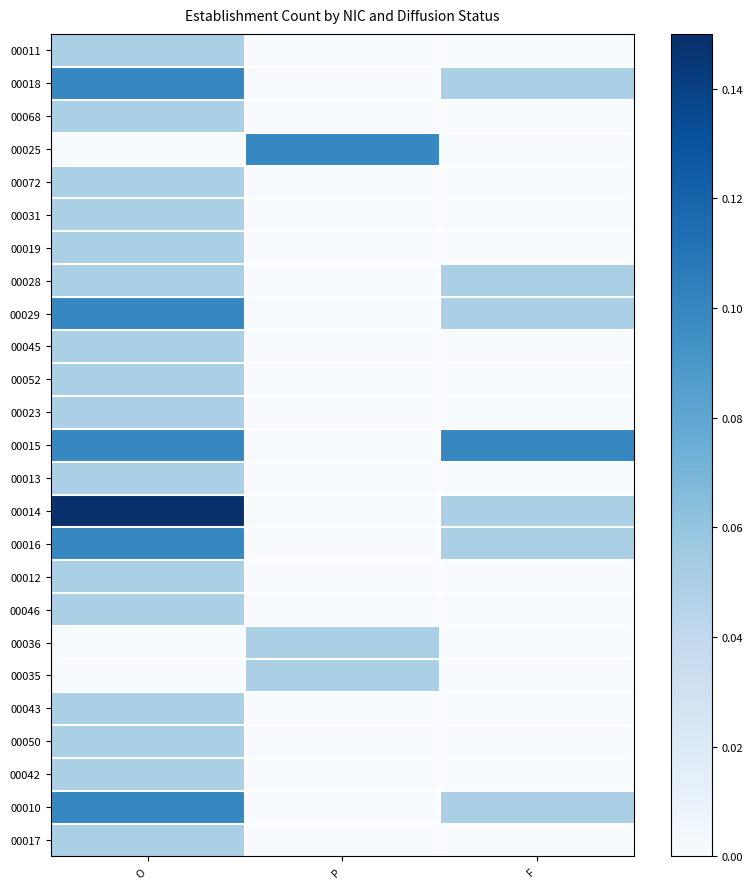

Reading left to right, what are all the values shown in this chart?

00011: O=0.0	P=0.0	F=0.0
00018: O=0.1	P=0.0	F=0.0
00068: O=0.0	P=0.0	F=0.0
00025: O=0.0	P=0.1	F=0.0
00072: O=0.0	P=0.0	F=0.0
00031: O=0.0	P=0.0	F=0.0
00019: O=0.0	P=0.0	F=0.0
00028: O=0.0	P=0.0	F=0.0
00029: O=0.1	P=0.0	F=0.0
00045: O=0.0	P=0.0	F=0.0
00052: O=0.0	P=0.0	F=0.0
00023: O=0.0	P=0.0	F=0.0
00015: O=0.1	P=0.0	F=0.1
00013: O=0.0	P=0.0	F=0.0
00014: O=0.1	P=0.0	F=0.0
00016: O=0.1	P=0.0	F=0.0
00012: O=0.0	P=0.0	F=0.0
00046: O=0.0	P=0.0	F=0.0
00036: O=0.0	P=0.0	F=0.0
00035: O=0.0	P=0.0	F=0.0
00043: O=0.0	P=0.0	F=0.0
00050: O=0.0	P=0.0	F=0.0
00042: O=0.0	P=0.0	F=0.0
00010: O=0.1	P=0.0	F=0.0
00017: O=0.0	P=0.0	F=0.0